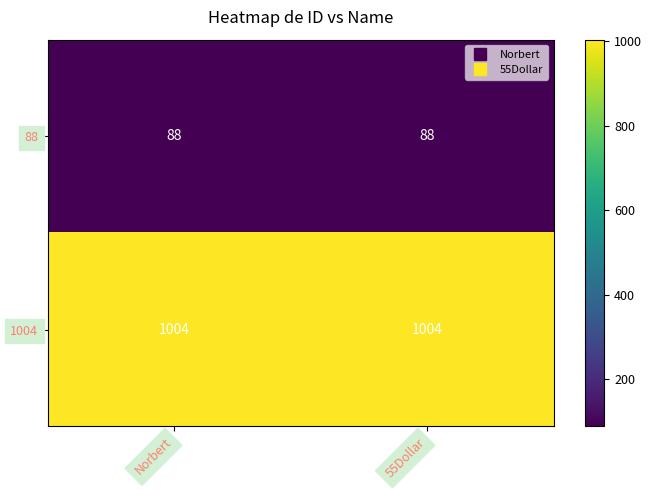

The value of 1004 at 55Dollar is 1464. True or false?

False